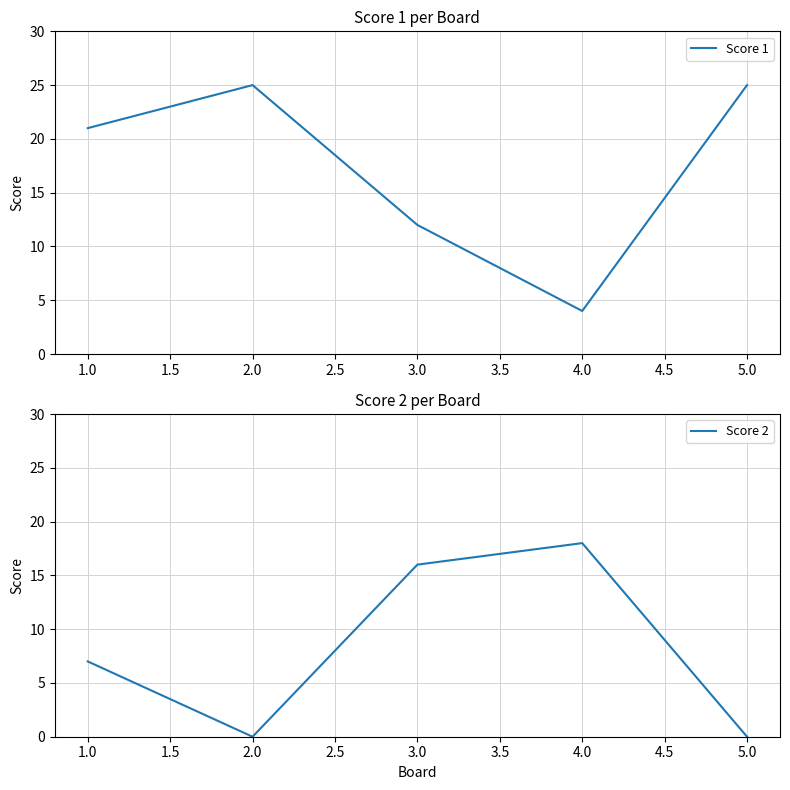

Reading right to left, list all the values displayed in this chart.

Score 1: 5.0=25	4.0=4	3.0=12	2.0=25	1.0=21
Score 2: 5.0=0	4.0=18	3.0=16	2.0=0	1.0=7